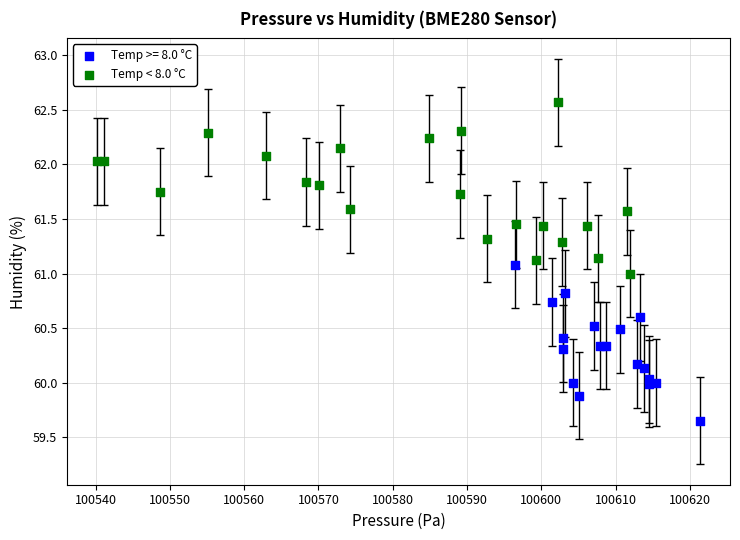

Which series reaches the minimum Y coordinate?

Temp >= 8.0 °C